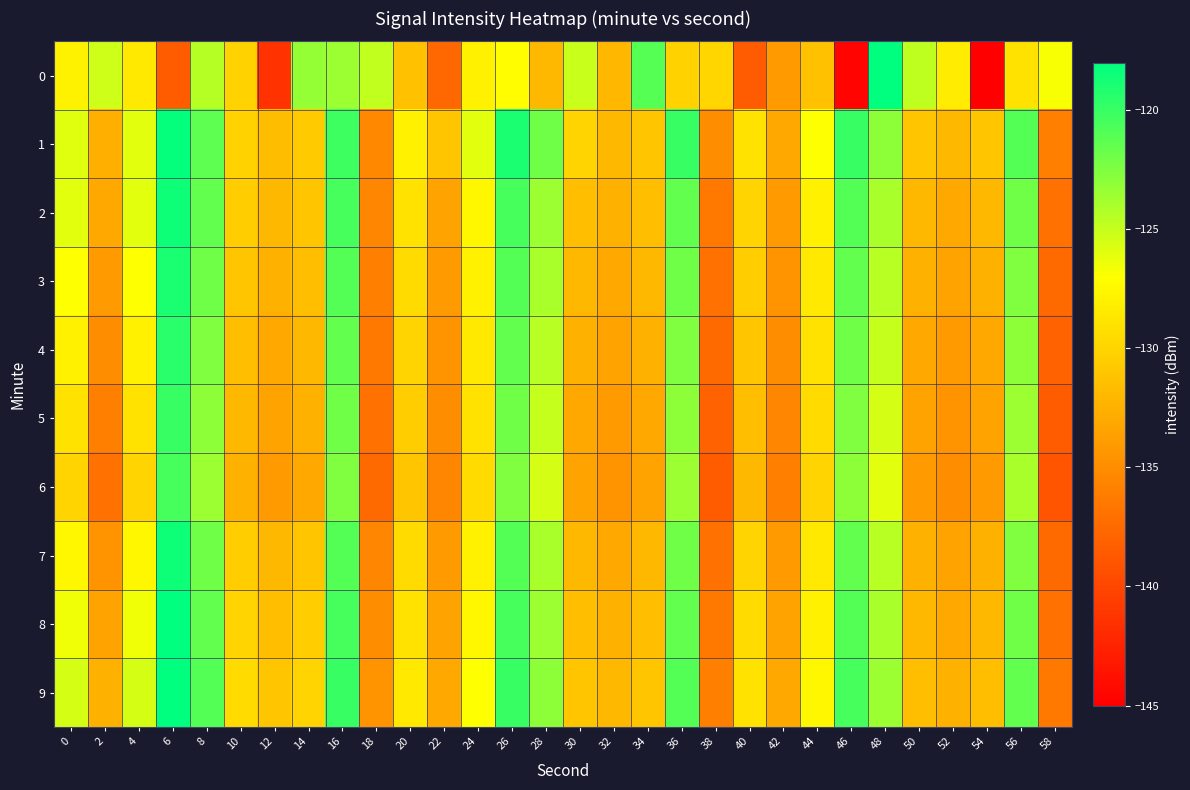

List the series in order of their peak value, highest first.

9, 8, 0, 1, 2, 7, 3, 4, 5, 6